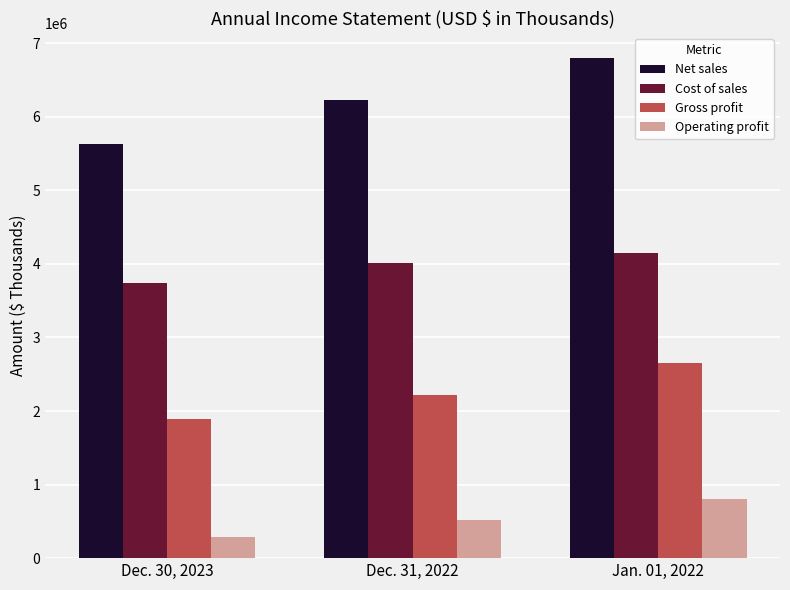

What position from the right is Jan. 01, 2022?

1